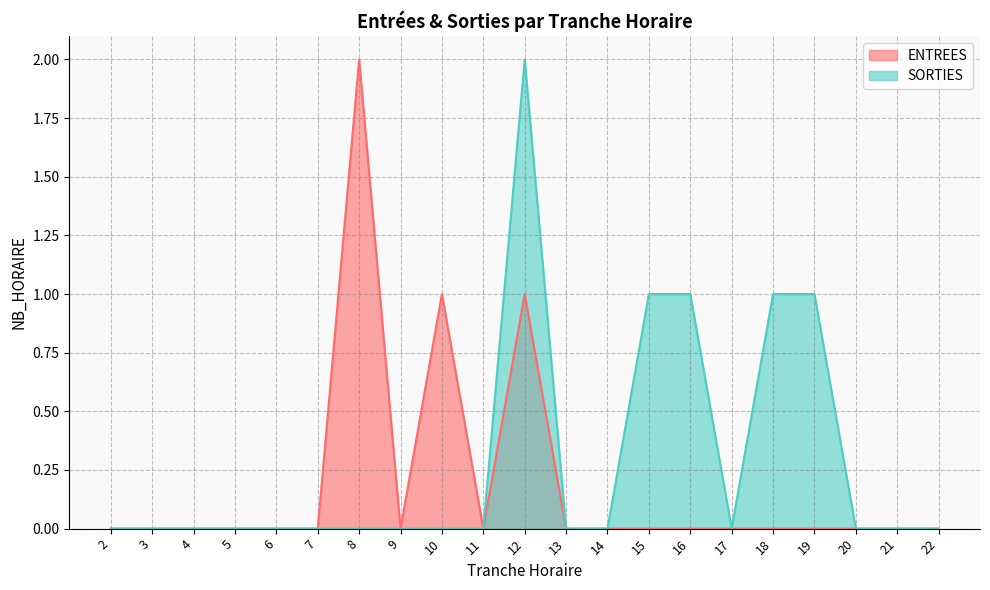

True or false: SORTIES and ENTREES intersect in this chart.

False